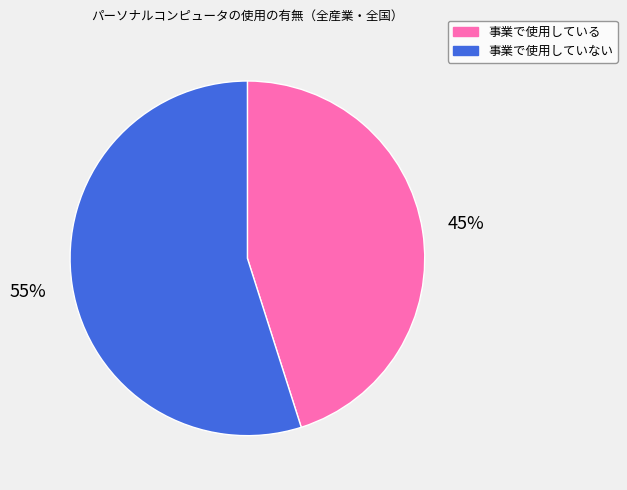

To the nearest percent, what is the difference between the largest and smallest slice percentages?

10%